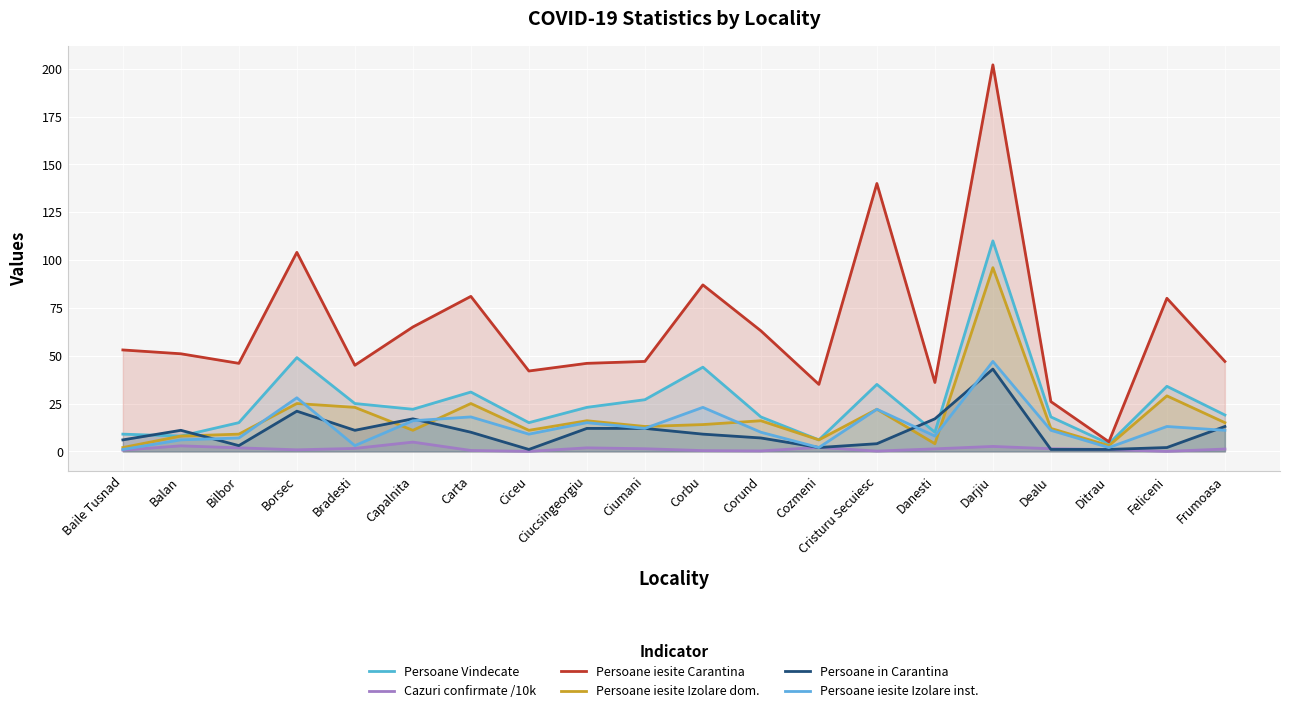

Reading left to right, what are all the values shown in this chart?

Persoane Vindecate: Baile Tusnad=9.0	Balan=8.0	Bilbor=15.0	Borsec=49.0	Bradesti=25.0	Capalnita=22.0	Carta=31.0	Ciceu=15.0	Ciucsingeorgiu=23.0	Ciumani=27.0	Corbu=44.0	Corund=18.0	Cozmeni=6.0	Cristuru Secuiesc=35.0	Danesti=10.0	Darjiu=110.0	Dealu=18.0	Ditrau=4.0	Feliceni=34.0	Frumoasa=19.0
Cazuri confirmate /10k: Baile Tusnad=0.7	Balan=2.9	Bilbor=1.8	Borsec=0.8	Bradesti=1.5	Capalnita=4.8	Carta=0.5	Ciceu=0.0	Ciucsingeorgiu=1.8	Ciumani=1.4	Corbu=0.4	Corund=0.2	Cozmeni=2.1	Cristuru Secuiesc=0.1	Danesti=1.3	Darjiu=2.6	Dealu=1.4	Ditrau=1.0	Feliceni=0.0	Frumoasa=1.2
Persoane iesite Carantina: Baile Tusnad=53.0	Balan=51.0	Bilbor=46.0	Borsec=104.0	Bradesti=45.0	Capalnita=65.0	Carta=81.0	Ciceu=42.0	Ciucsingeorgiu=46.0	Ciumani=47.0	Corbu=87.0	Corund=63.0	Cozmeni=35.0	Cristuru Secuiesc=140.0	Danesti=36.0	Darjiu=202.0	Dealu=26.0	Ditrau=5.0	Feliceni=80.0	Frumoasa=47.0
Persoane iesite Izolare dom.: Baile Tusnad=2.0	Balan=8.0	Bilbor=9.0	Borsec=25.0	Bradesti=23.0	Capalnita=11.0	Carta=25.0	Ciceu=11.0	Ciucsingeorgiu=16.0	Ciumani=13.0	Corbu=14.0	Corund=16.0	Cozmeni=6.0	Cristuru Secuiesc=22.0	Danesti=4.0	Darjiu=96.0	Dealu=12.0	Ditrau=3.0	Feliceni=29.0	Frumoasa=15.0
Persoane in Carantina: Baile Tusnad=6.0	Balan=11.0	Bilbor=3.0	Borsec=21.0	Bradesti=11.0	Capalnita=17.0	Carta=10.0	Ciceu=1.0	Ciucsingeorgiu=12.0	Ciumani=12.0	Corbu=9.0	Corund=7.0	Cozmeni=2.0	Cristuru Secuiesc=4.0	Danesti=17.0	Darjiu=43.0	Dealu=1.0	Ditrau=1.0	Feliceni=2.0	Frumoasa=13.0
Persoane iesite Izolare inst.: Baile Tusnad=1.0	Balan=6.0	Bilbor=7.0	Borsec=28.0	Bradesti=3.0	Capalnita=16.0	Carta=18.0	Ciceu=9.0	Ciucsingeorgiu=15.0	Ciumani=12.0	Corbu=23.0	Corund=10.0	Cozmeni=2.0	Cristuru Secuiesc=22.0	Danesti=8.0	Darjiu=47.0	Dealu=11.0	Ditrau=2.0	Feliceni=13.0	Frumoasa=11.0